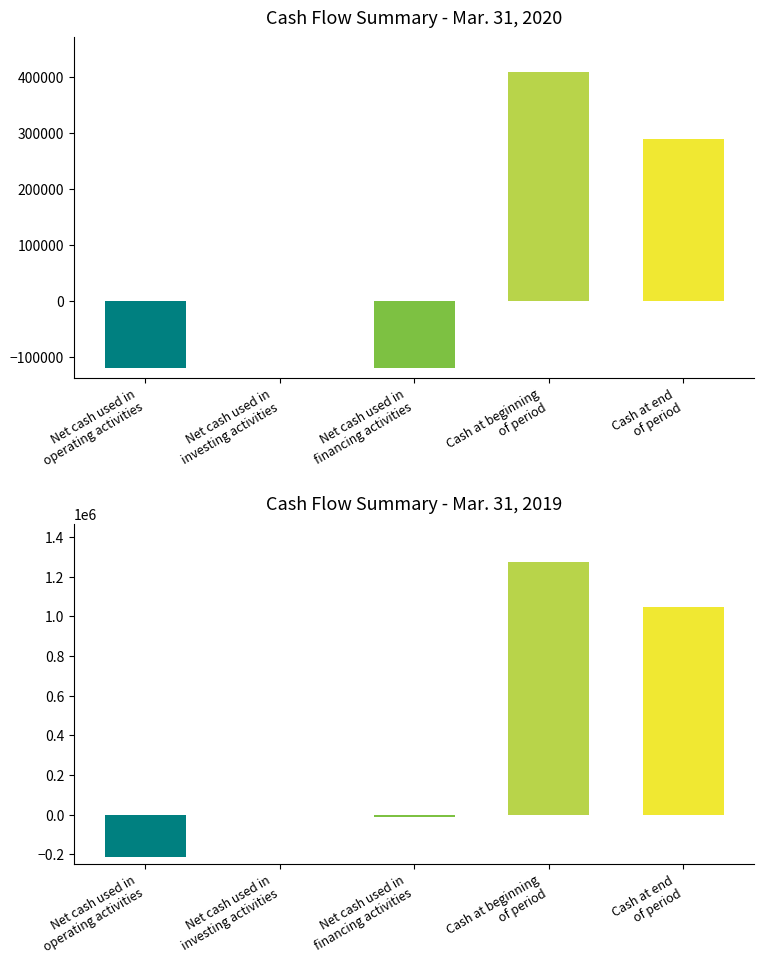

Is the value of Mar. 31, 2019 at Cash at beginning
of period greater than the value of Mar. 31, 2020 at Cash at end
of period?

Yes